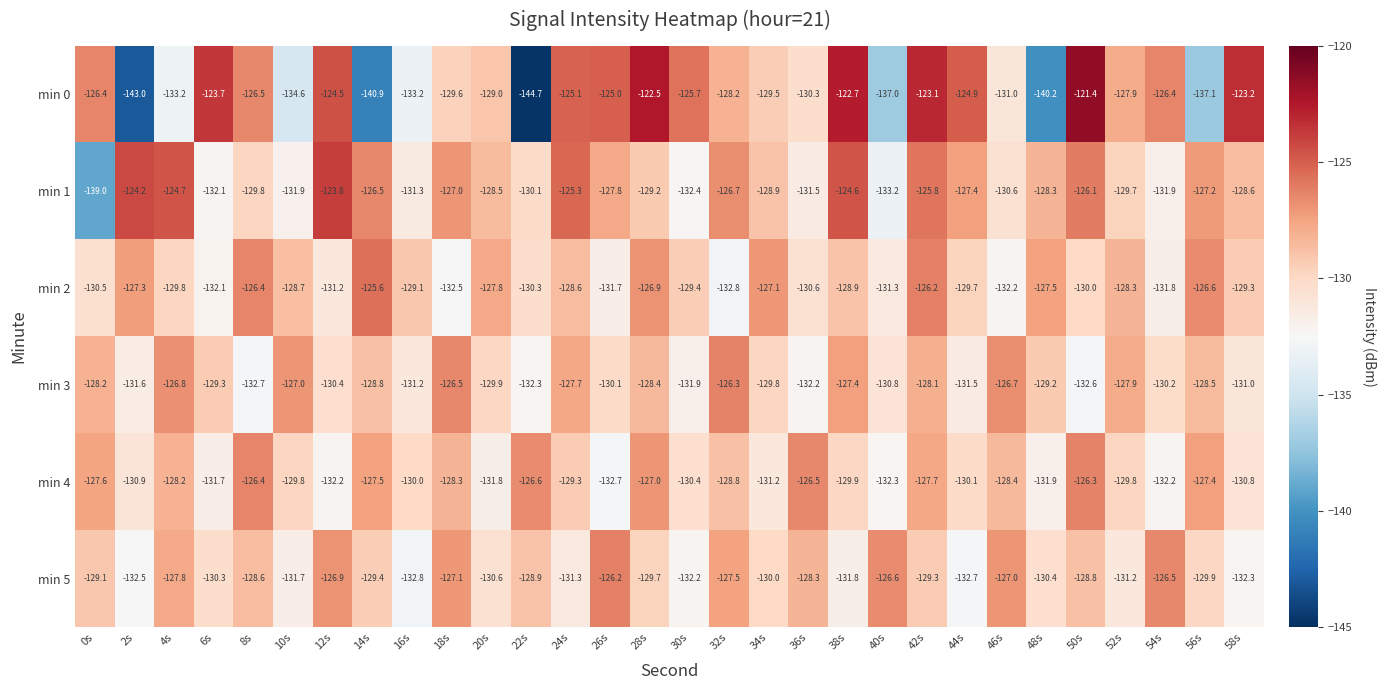

What is the sum of all min 4 values?

-3883.7